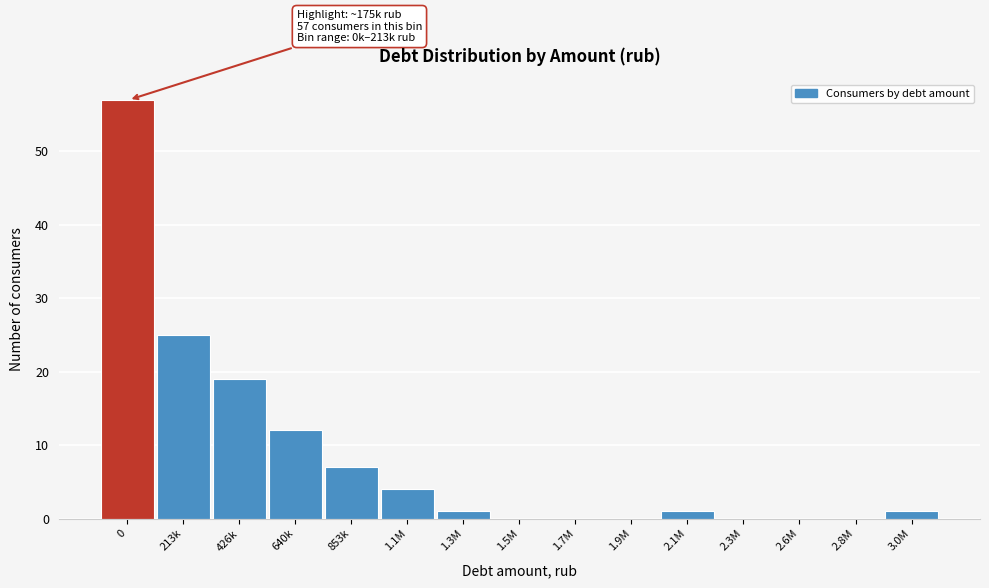

Reading left to right, list all the values displayed in this chart.

0=57	213k=25	426k=19	640k=12	853k=7	1.1M=4	1.3M=1	1.5M=0	1.7M=0	1.9M=0	2.1M=1	2.3M=0	2.6M=0	2.8M=0	3.0M=1